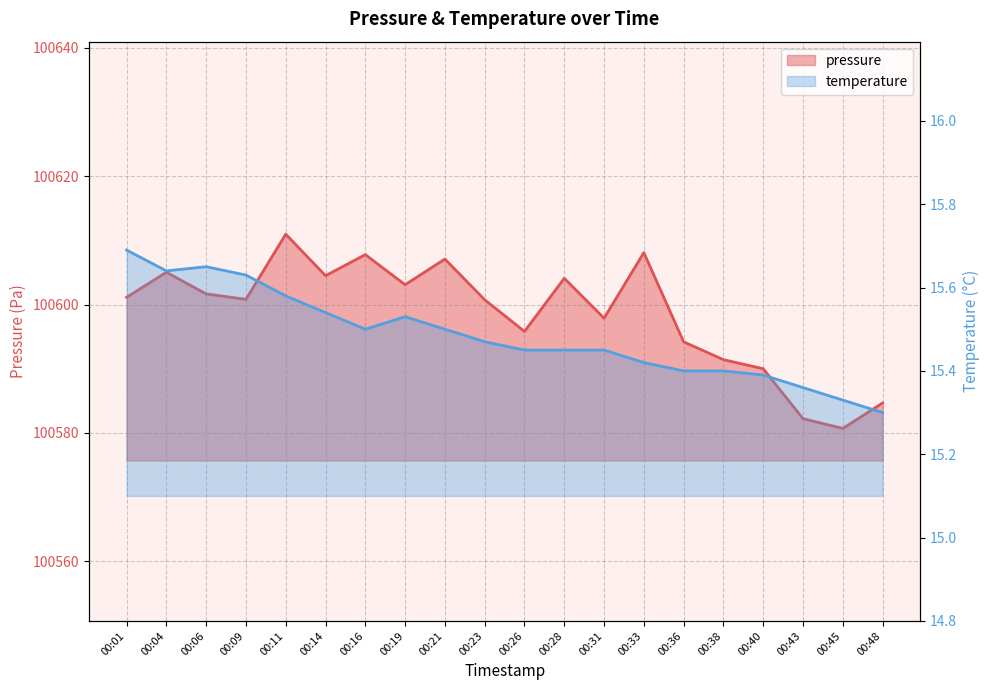

Reading right to left, extract all data points from this chart.

pressure: 00:48=100584.7	00:45=100580.7	00:43=100582.2	00:40=100590.0	00:38=100591.4	00:36=100594.2	00:33=100608.1	00:31=100597.9	00:28=100604.1	00:26=100595.8	00:23=100600.8	00:21=100607.1	00:19=100603.1	00:16=100607.8	00:14=100604.5	00:11=100611.0	00:09=100600.8	00:06=100601.7	00:04=100605.0	00:01=100601.1
temperature: 00:48=15.3	00:45=15.3	00:43=15.4	00:40=15.4	00:38=15.4	00:36=15.4	00:33=15.4	00:31=15.4	00:28=15.4	00:26=15.4	00:23=15.5	00:21=15.5	00:19=15.5	00:16=15.5	00:14=15.5	00:11=15.6	00:09=15.6	00:06=15.7	00:04=15.6	00:01=15.7